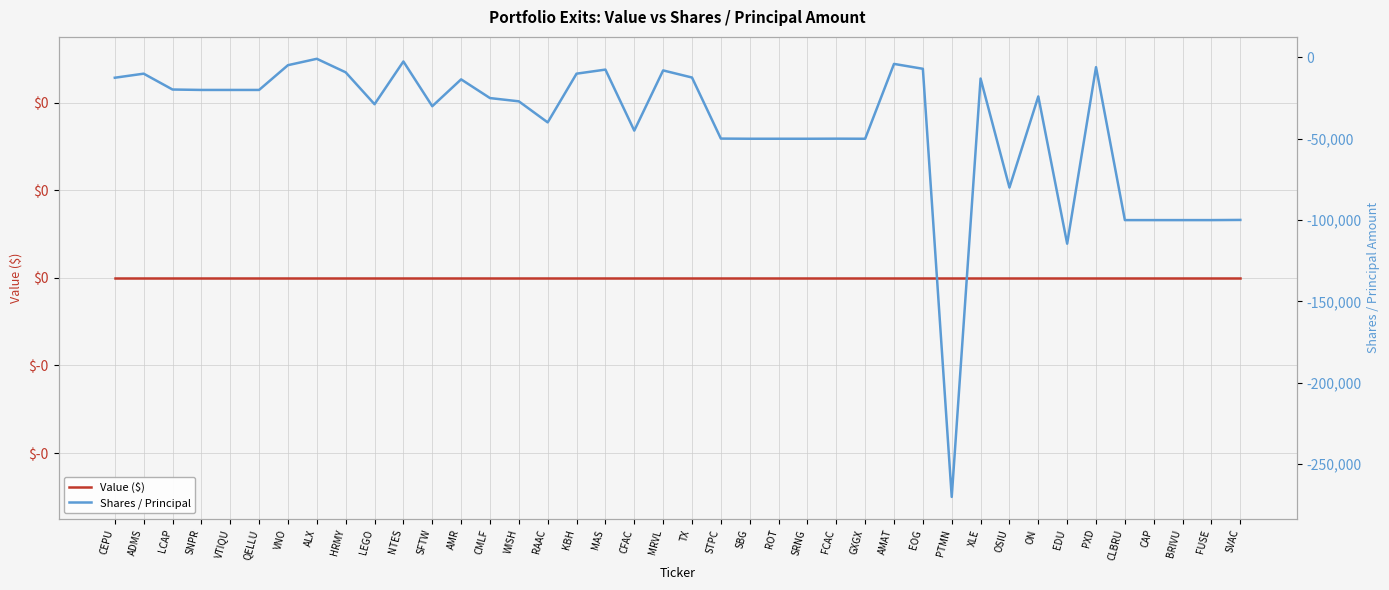

How many interior local peaks does the Shares / Principal series have?

11